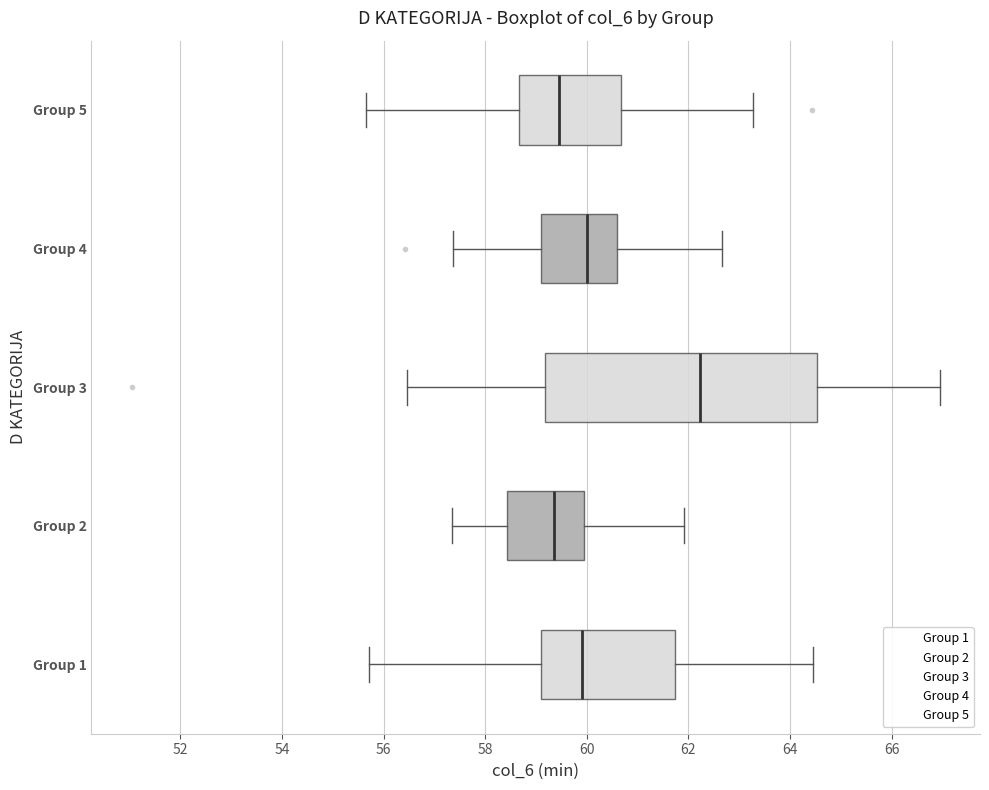

Where does the left whisker of the box for Group 4 end on the x-axis? The values are not printed on the chart, so give them approximately, as read against the axis.

57.4